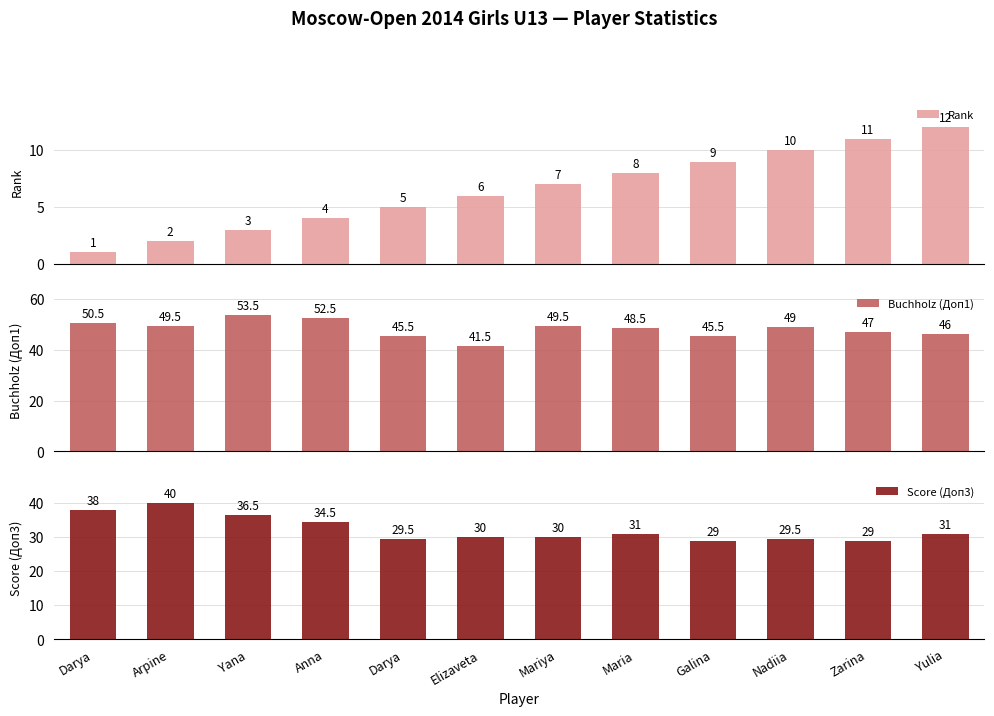

What is the label of the 9th bar from the right?

Anna